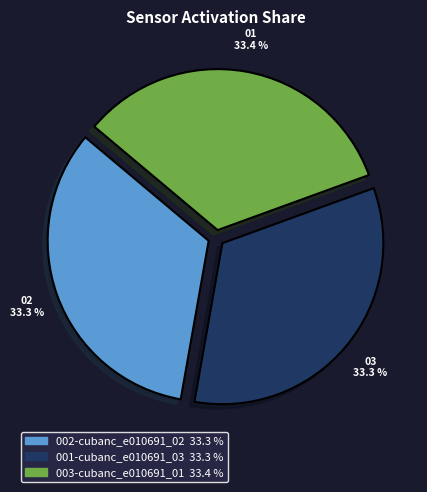

Which category has the smallest portion of the pie?

001-cubanc_e010691_03